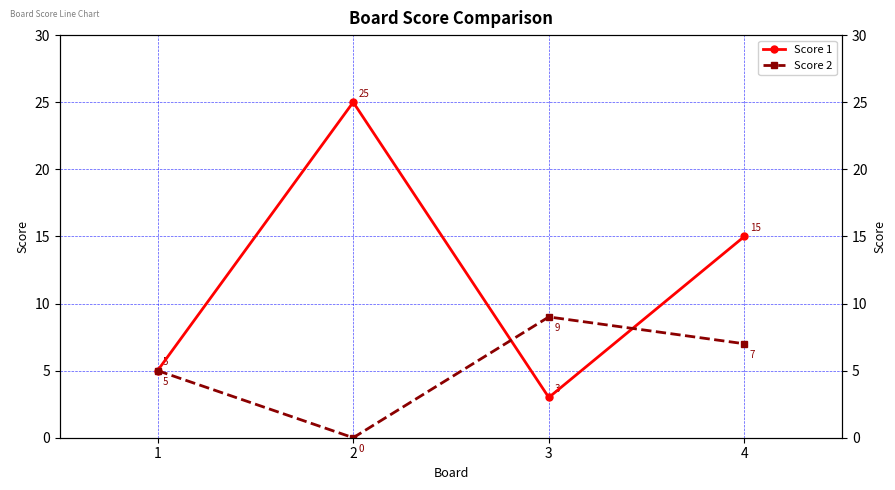

True or false: Score 1 has a value of 15 at 4.

True